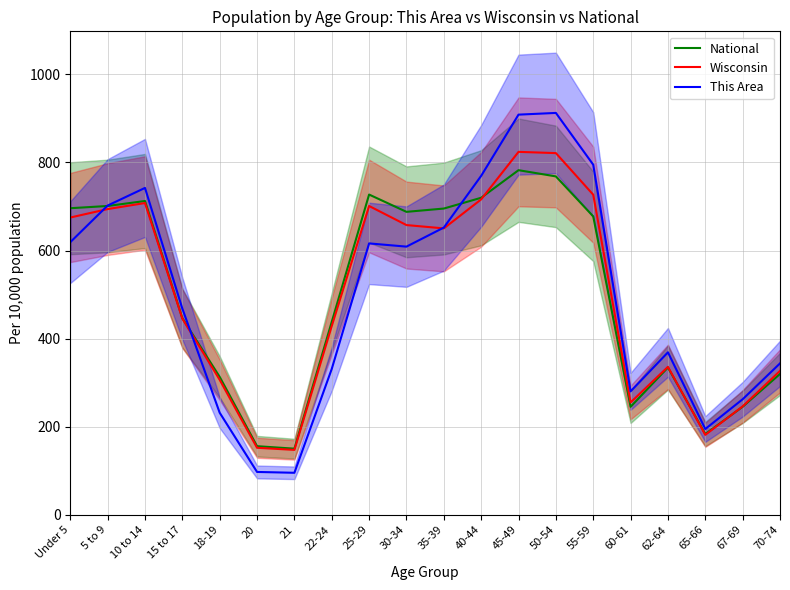

How many lines are shown in the chart?

3